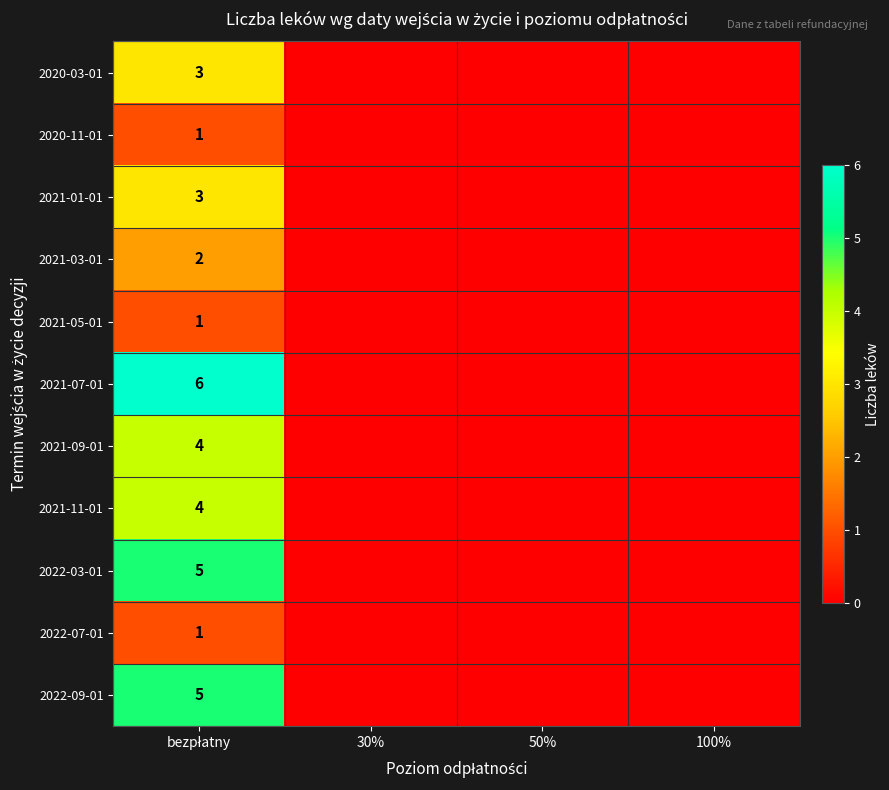

True or false: 2022-03-01 has a value of 2 at 30%.

False